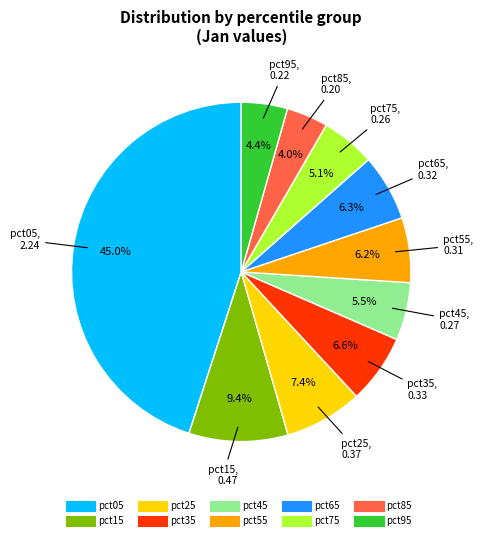

To the nearest percent, what is the combined percentage of pct85 and pct15?

13%